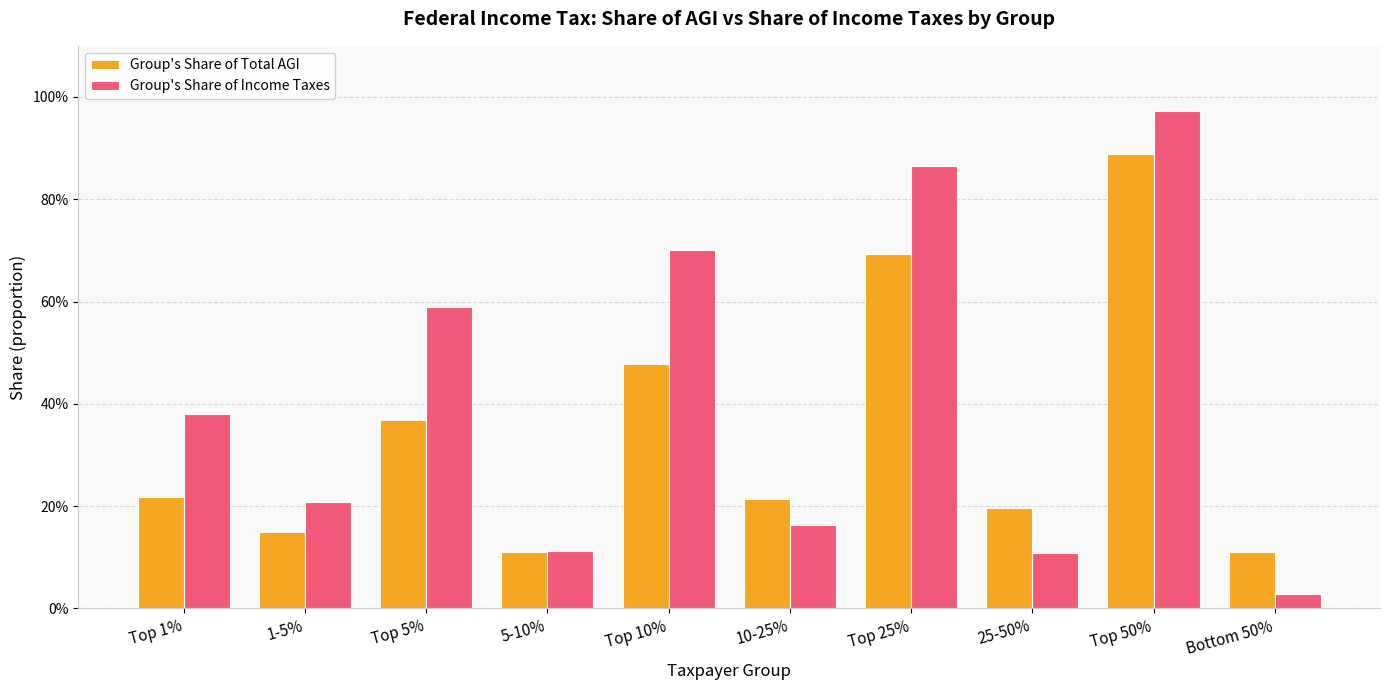

Are the bars grouped side by side (vs. stacked)?

Yes